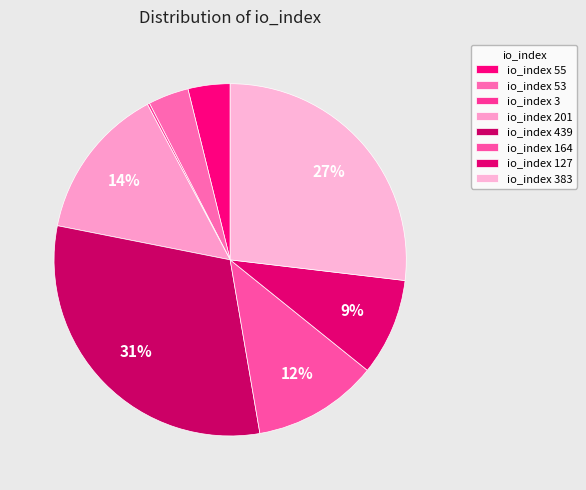

True or false: io_index 3 accounts for 15% of the total.

False